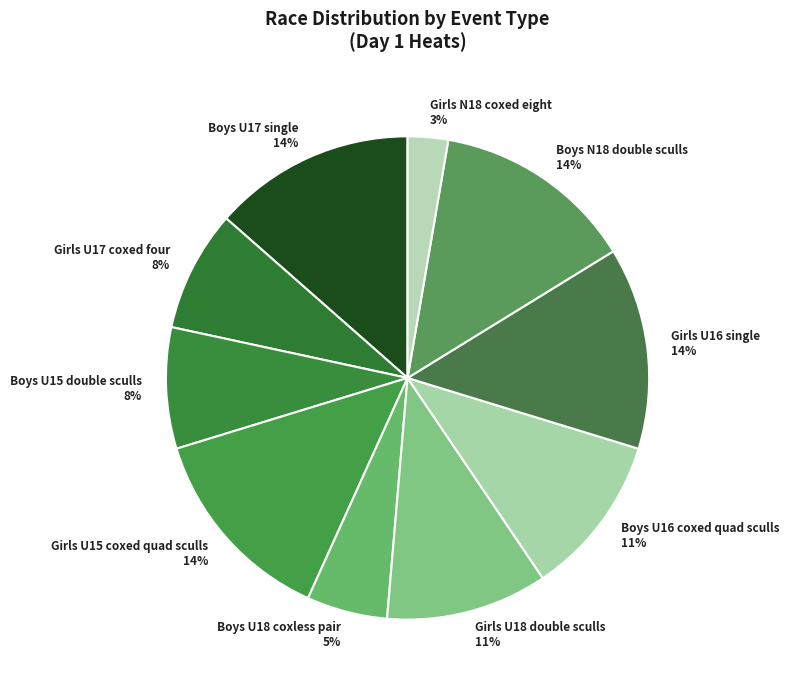

Which slice is the smallest?

Girls N18 coxed eight 3%